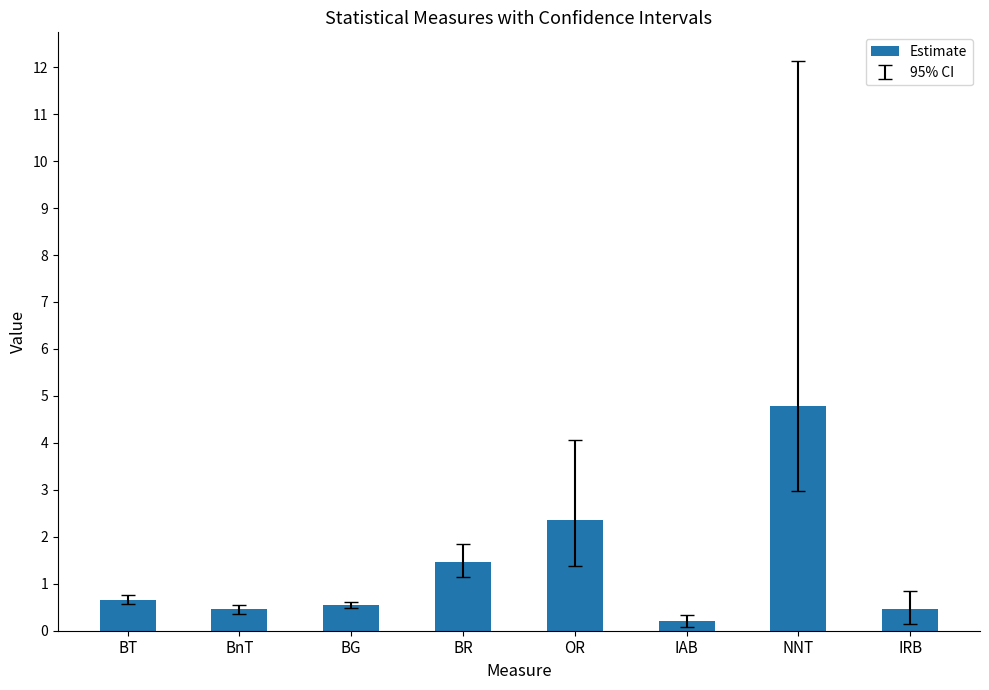

What is the label of the 6th bar from the right?

BG